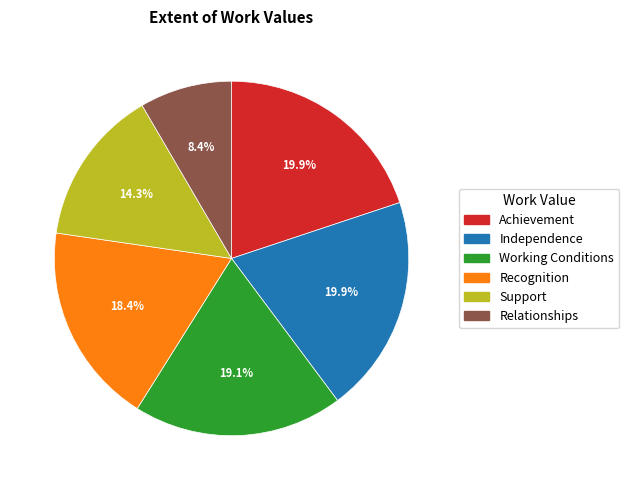

True or false: Support accounts for 20% of the total.

False